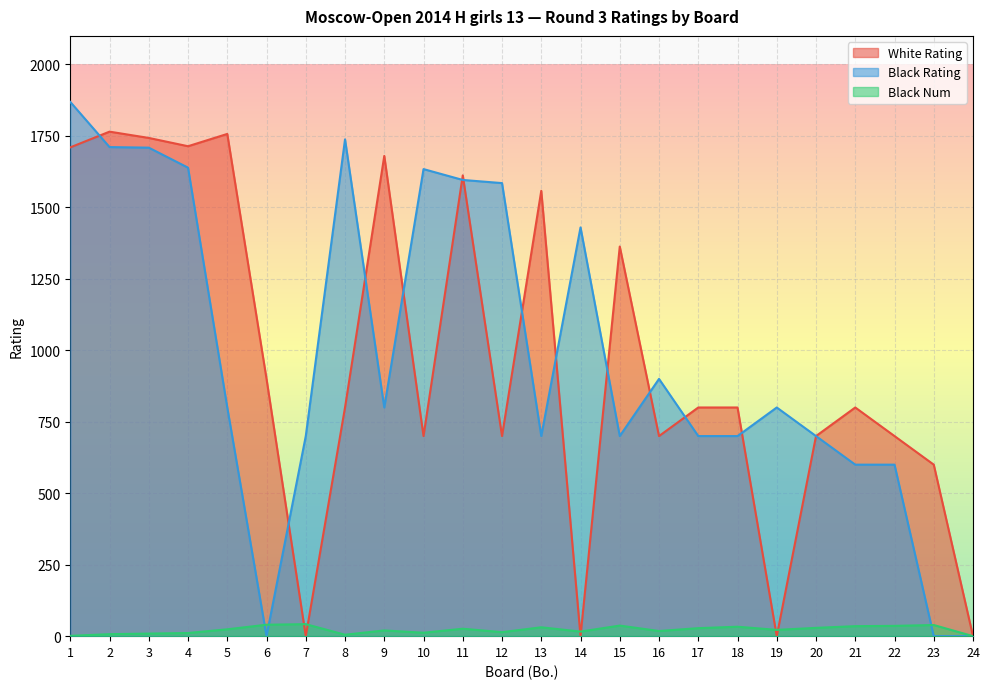

True or false: Black Num and White Rating intersect in this chart.

True